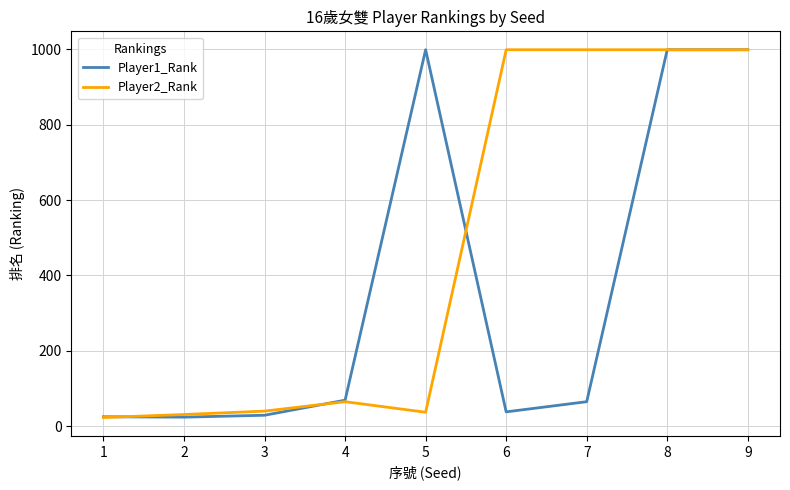

What is the total value across all series at 2?

55